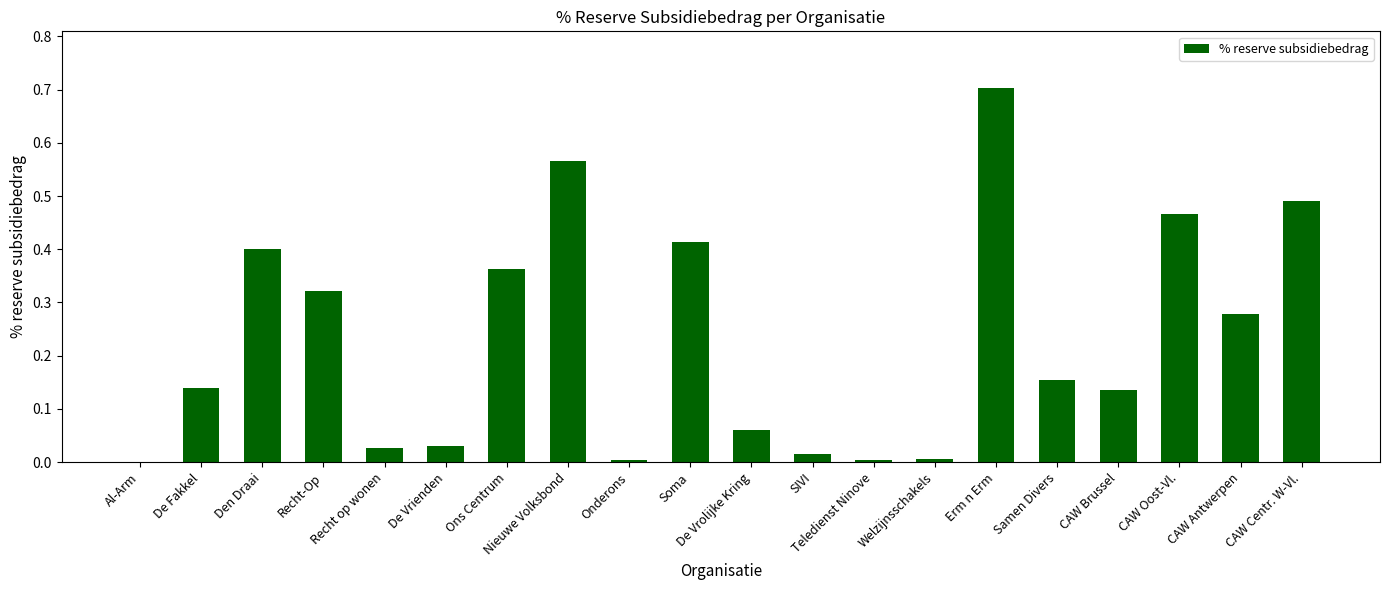

What is the sum of all values?

4.6